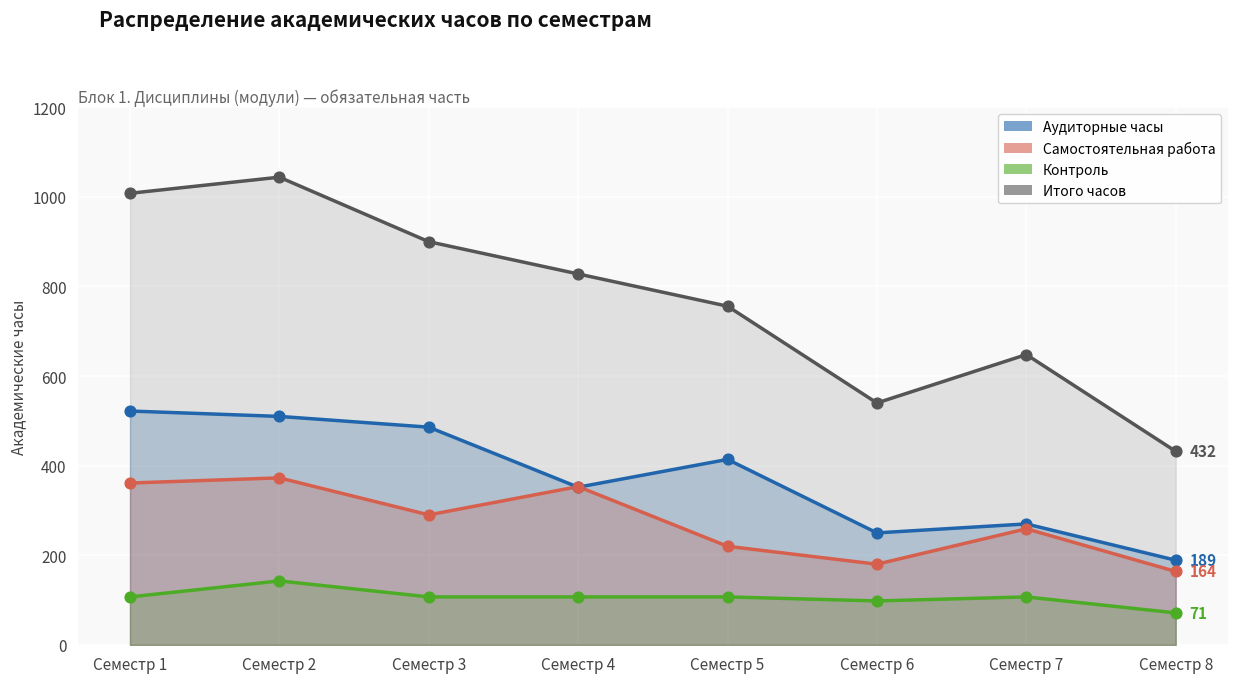

Is the value of Аудиторные часы at Семестр 1 greater than the value of Самостоятельная работа at Семестр 4?

Yes